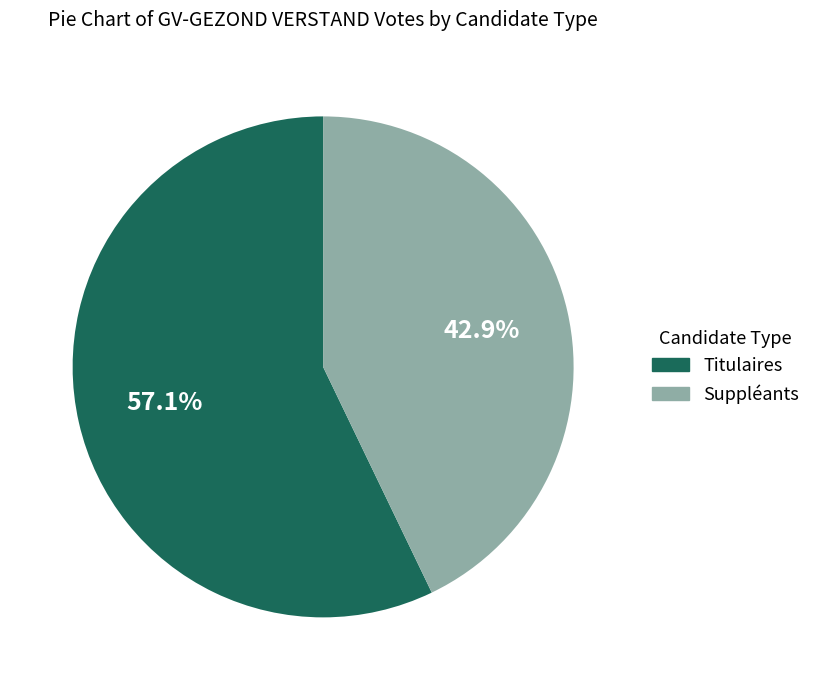

Which slice is the smallest?

Suppléants